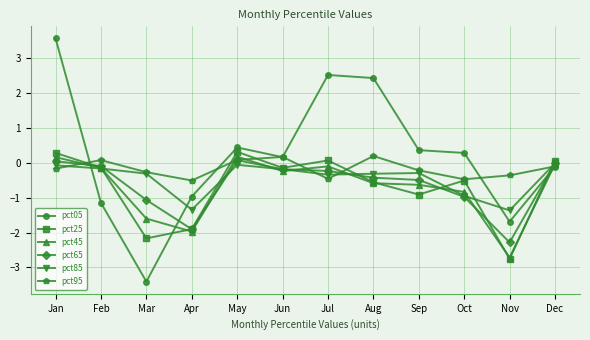

True or false: pct85 and pct95 intersect in this chart.

True